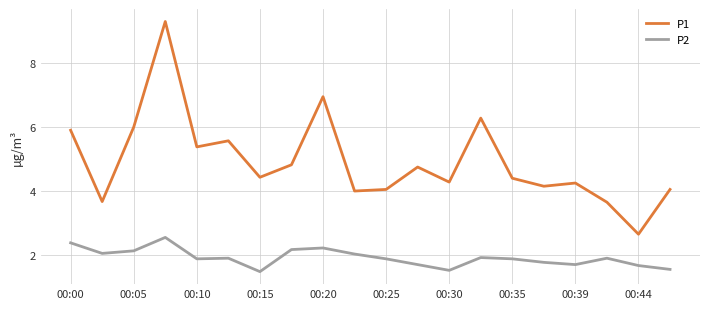

True or false: P1 and P2 intersect in this chart.

False